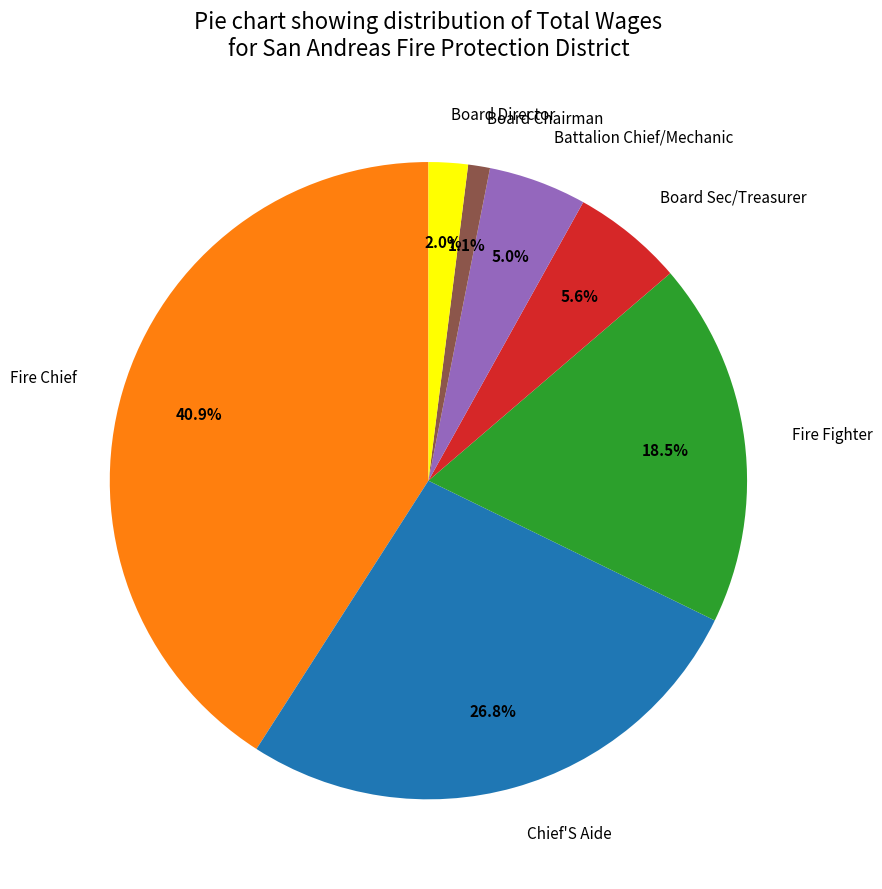

What is the smallest slice in the pie chart?

Board Chairman